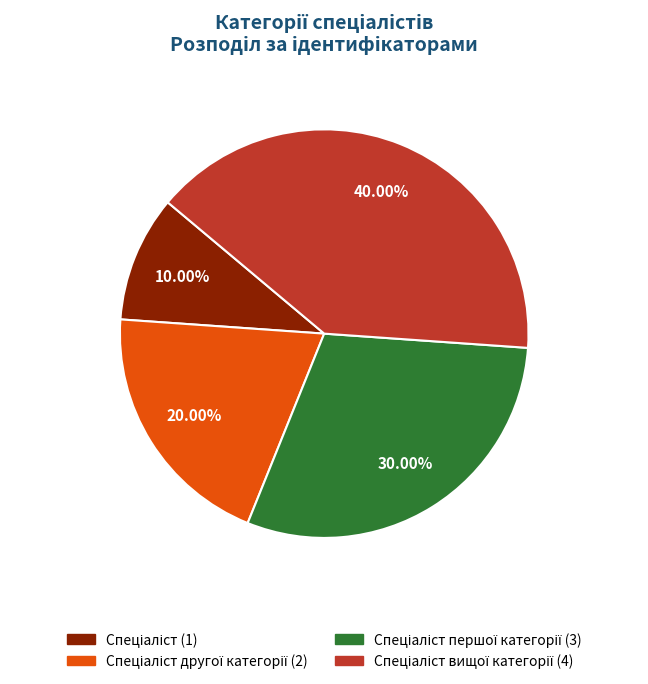

How many slices are in this pie chart?

4